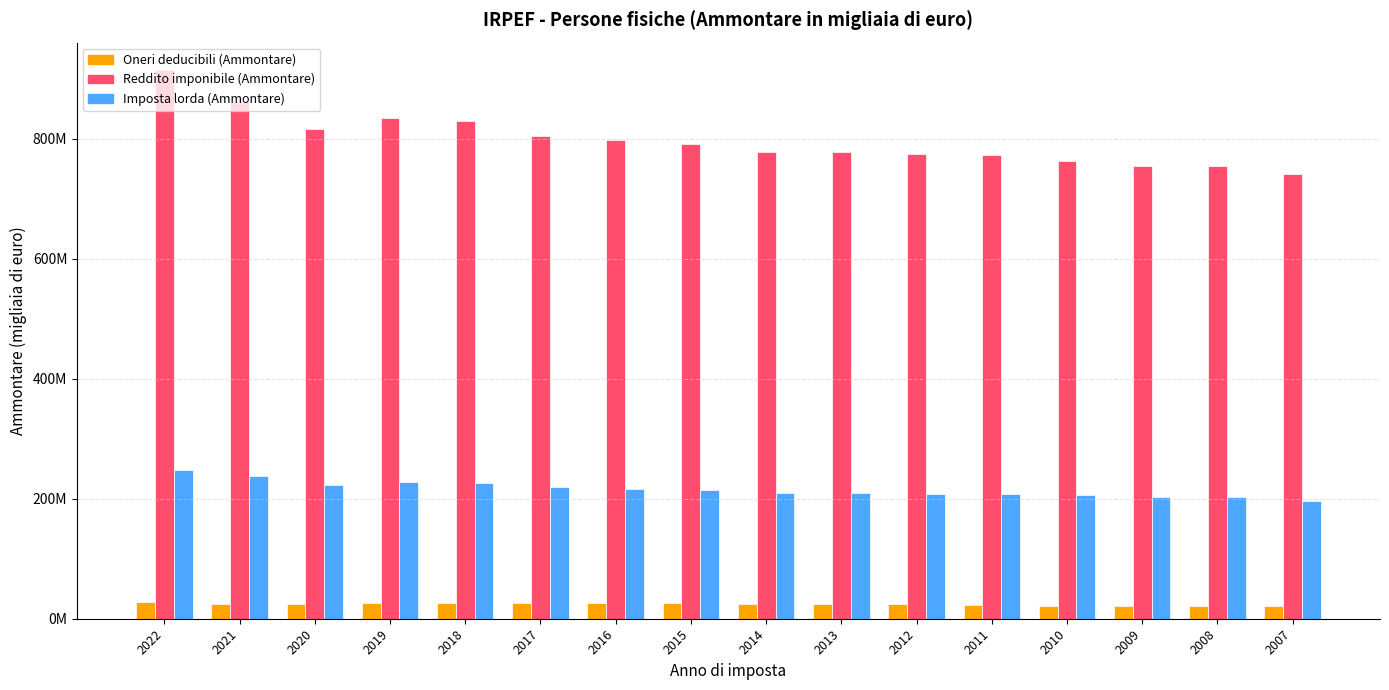

Is the value of Oneri deducibili (Ammontare) at 2016 greater than the value of Imposta lorda (Ammontare) at 2014?

No